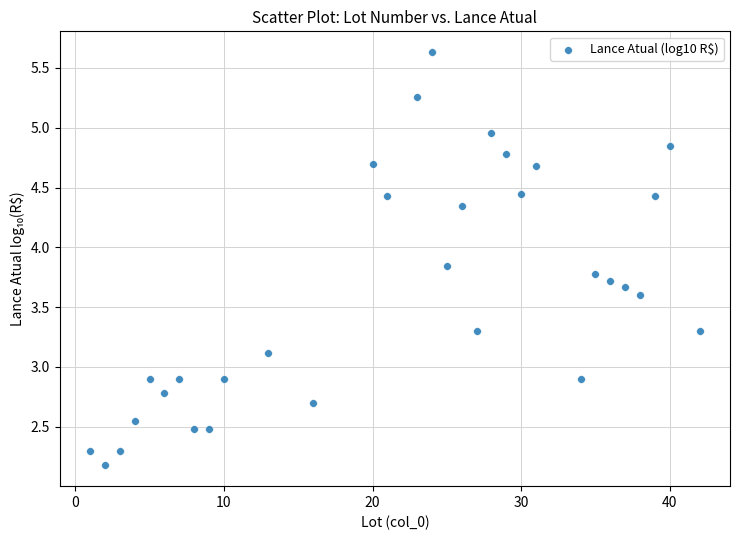

What is the range of X values (max minus min)?

41.0